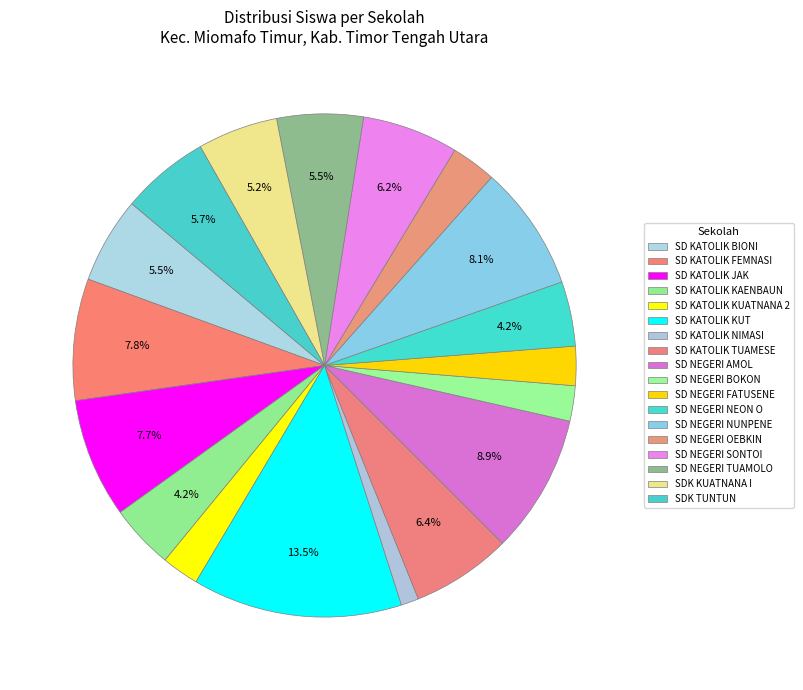

Rank the categories by value from lowest to highest.

SD KATOLIK NIMASI, SD NEGERI BOKON, SD KATOLIK KUATNANA 2, SD NEGERI FATUSENE, SD NEGERI OEBKIN, SD KATOLIK KAENBAUN, SD NEGERI NEON O, SDK KUATNANA I, SD KATOLIK BIONI, SD NEGERI TUAMOLO, SDK TUNTUN, SD NEGERI SONTOI, SD KATOLIK TUAMESE, SD KATOLIK JAK, SD KATOLIK FEMNASI, SD NEGERI NUNPENE, SD NEGERI AMOL, SD KATOLIK KUT